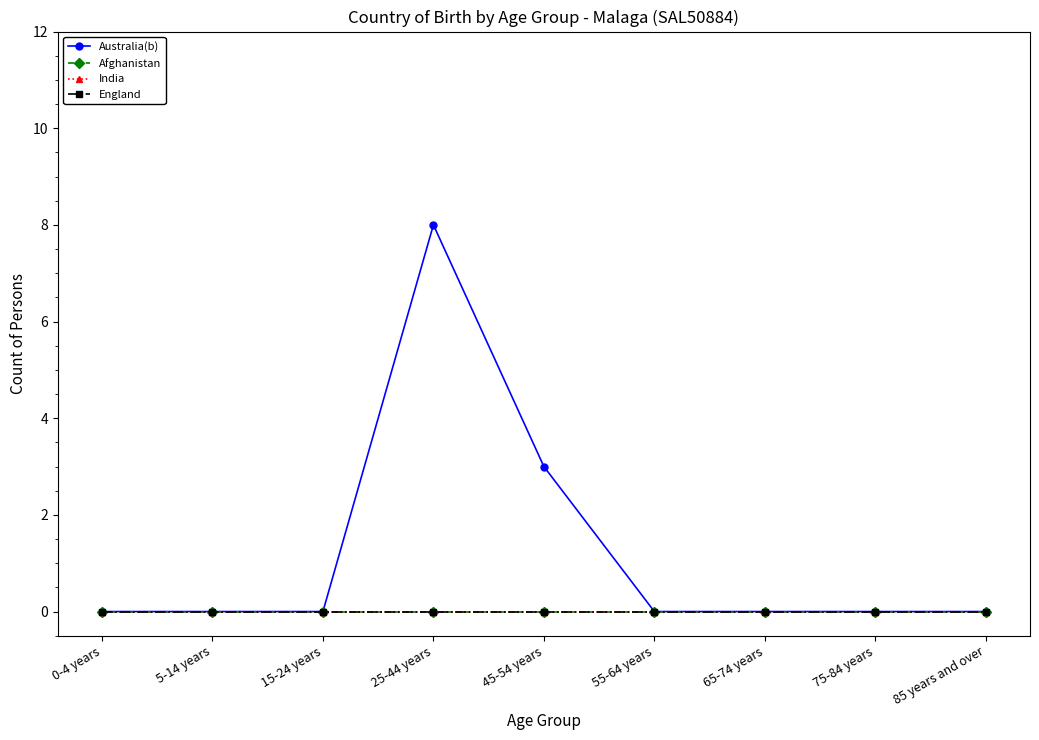

Which series has the largest range (max minus min)?

Australia(b)